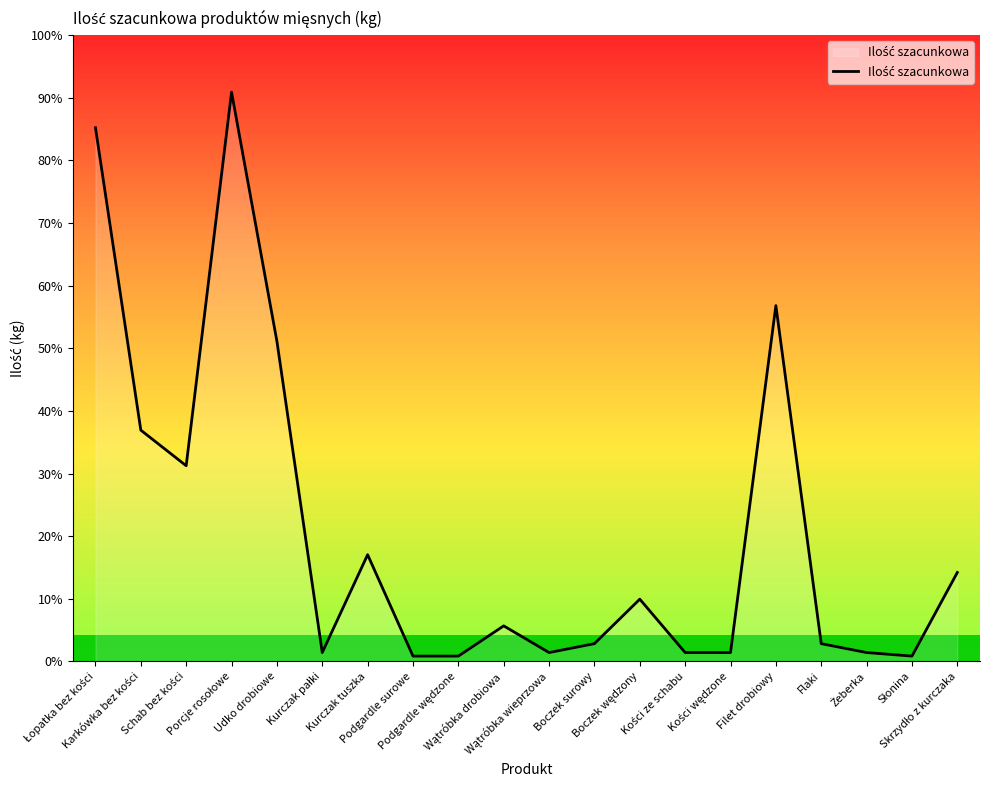

Reading left to right, what are all the values shown in this chart?

Łopatka bez kości=300	Karkówka bez kości=130	Schab bez kości=110	Porcje rosołowe=320	Udko drobiowe=180	Kurczak pałki=5	Kurczak tuszka=60	Podgardle surowe=3	Podgardle wędzone=3	Wątróbka drobiowa=20	Wątróbka wieprzowa=5	Boczek surowy=10	Boczek wędzony=35	Kości ze schabu=5	Kości wędzone=5	Filet drobiowy=200	Flaki=10	Żeberka=5	Słonina=3	Skrzydło z kurczaka=50